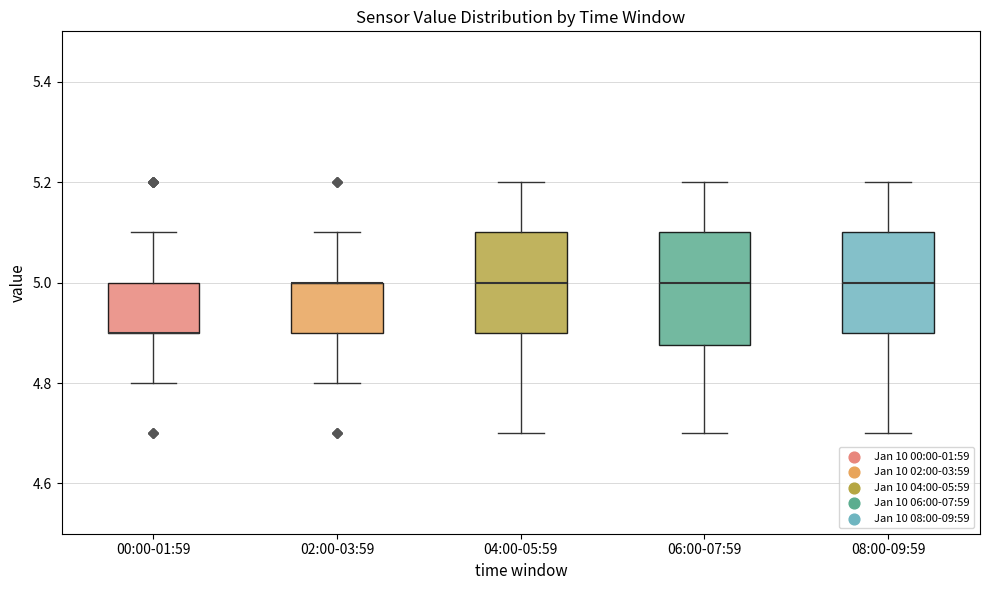

Comparing the boxes themselves (not the whiskers), which one is the tallest?

06:00-07:59